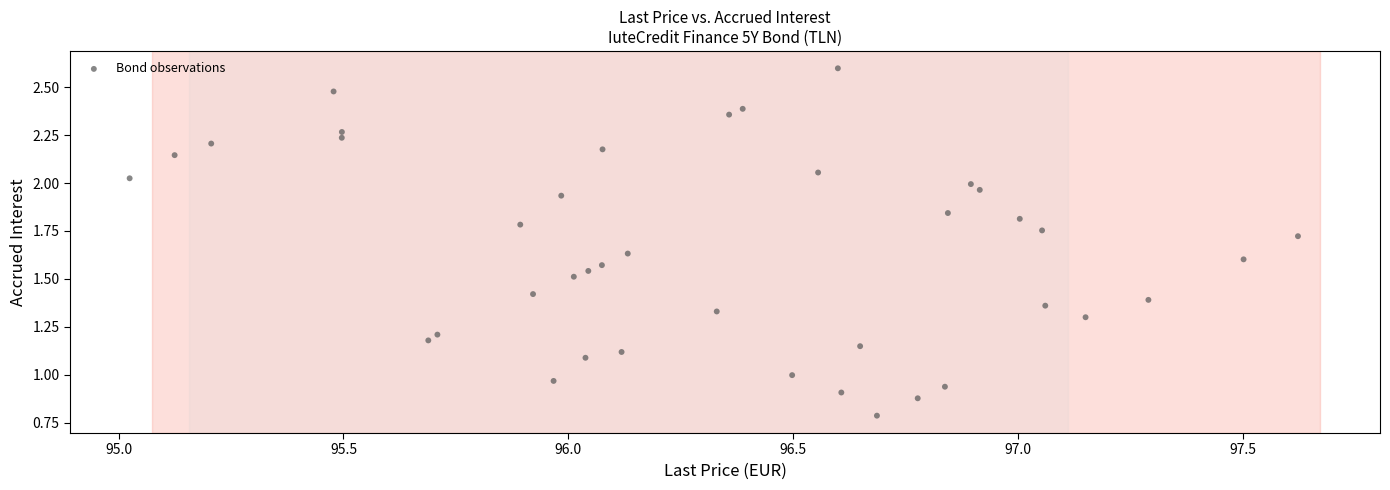

What is the range of X values (max minus min)?

2.6